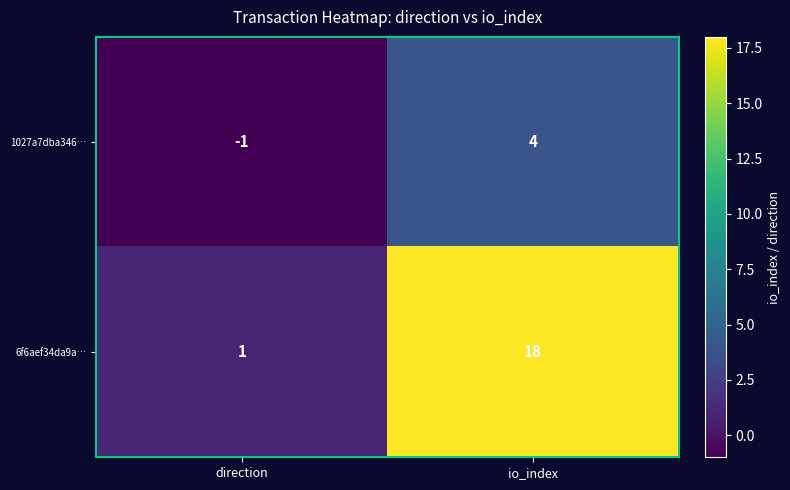

Is it true that 6f6aef34da9a… equals 0 at direction?

False